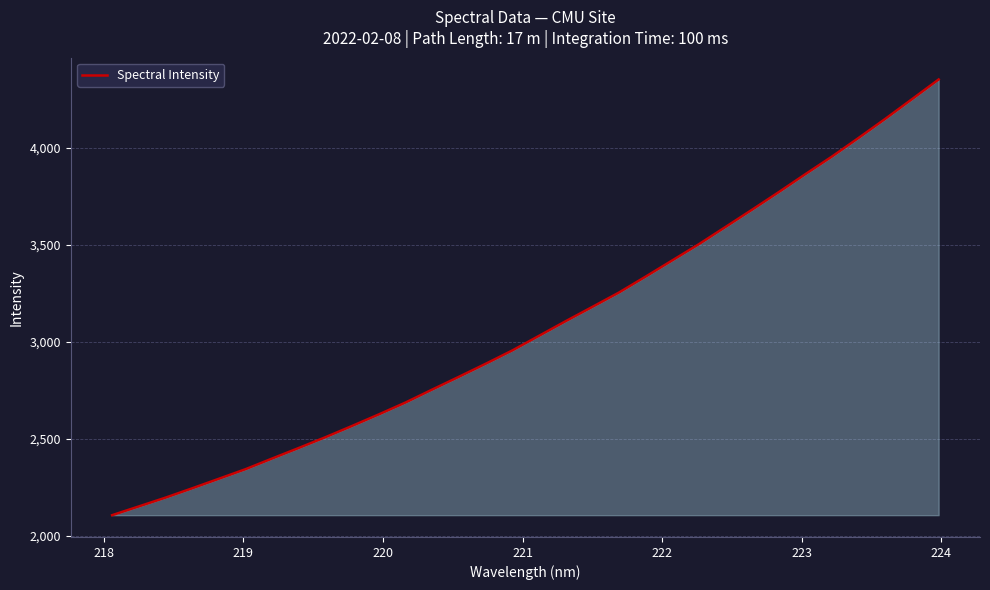

What is the greatest value displayed?

4353.5